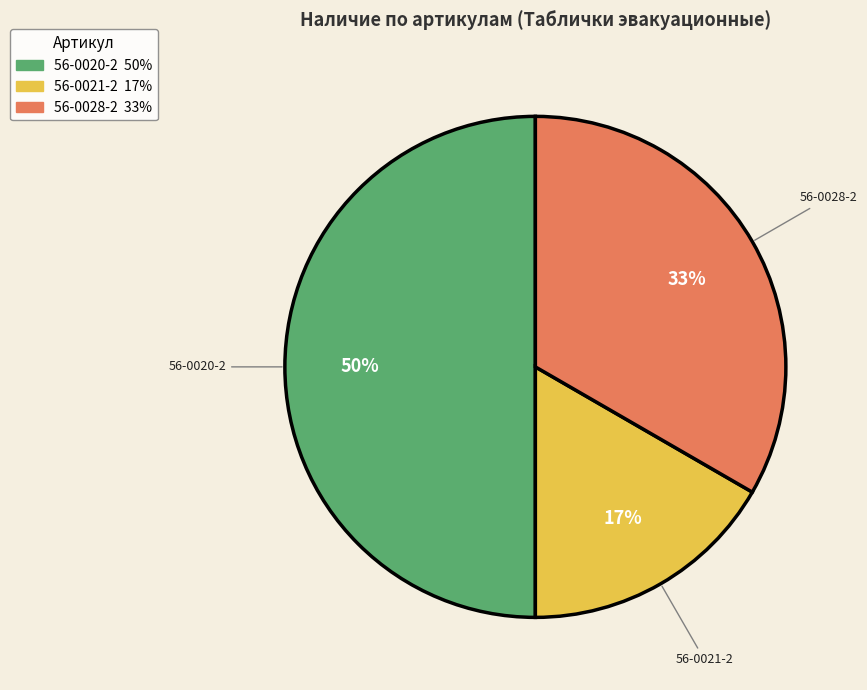

How many segments does this pie chart have?

3